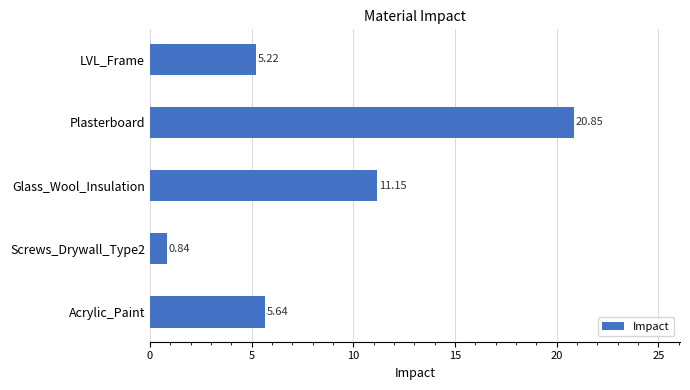

List the labels in order of value, smallest first.

Screws_Drywall_Type2, LVL_Frame, Acrylic_Paint, Glass_Wool_Insulation, Plasterboard